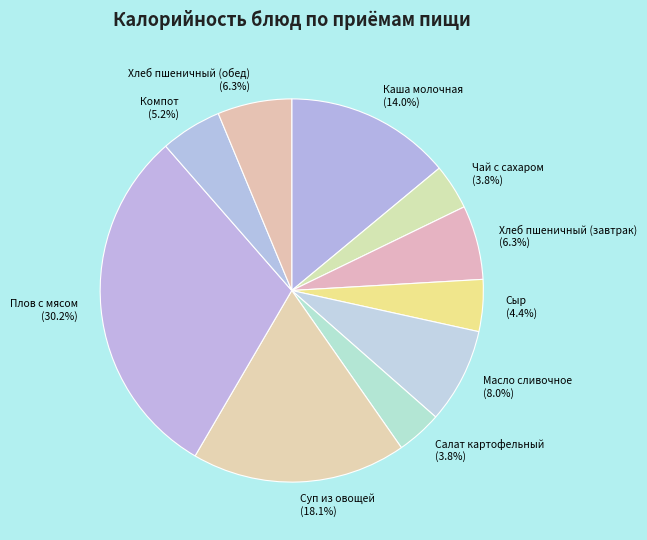

Approximately how many times larger is the value at Салат картофельный compared to Каша молочная?

0.3